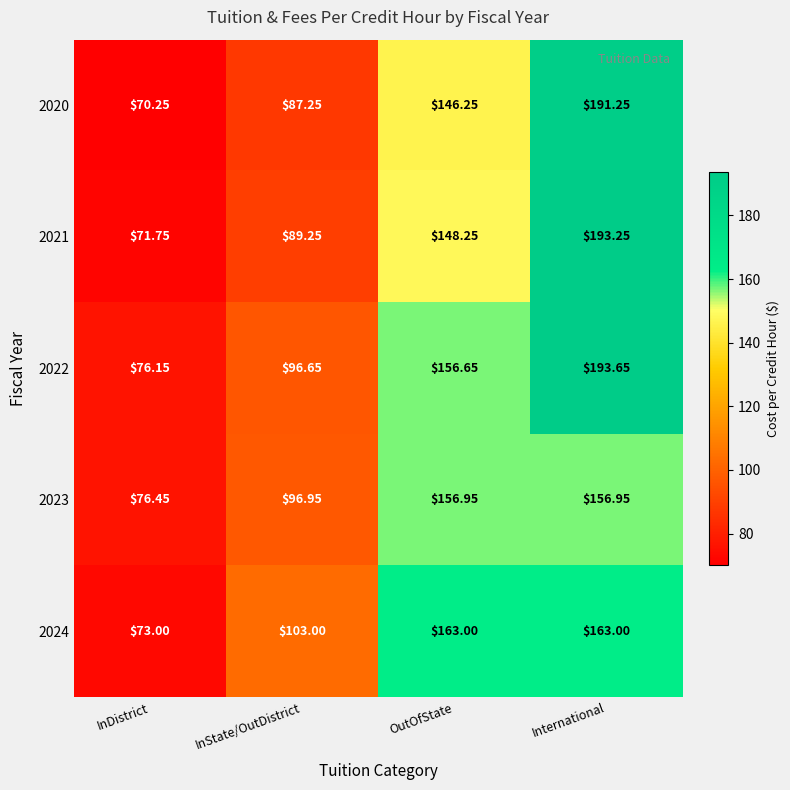

Which category has the highest value across all series?

International